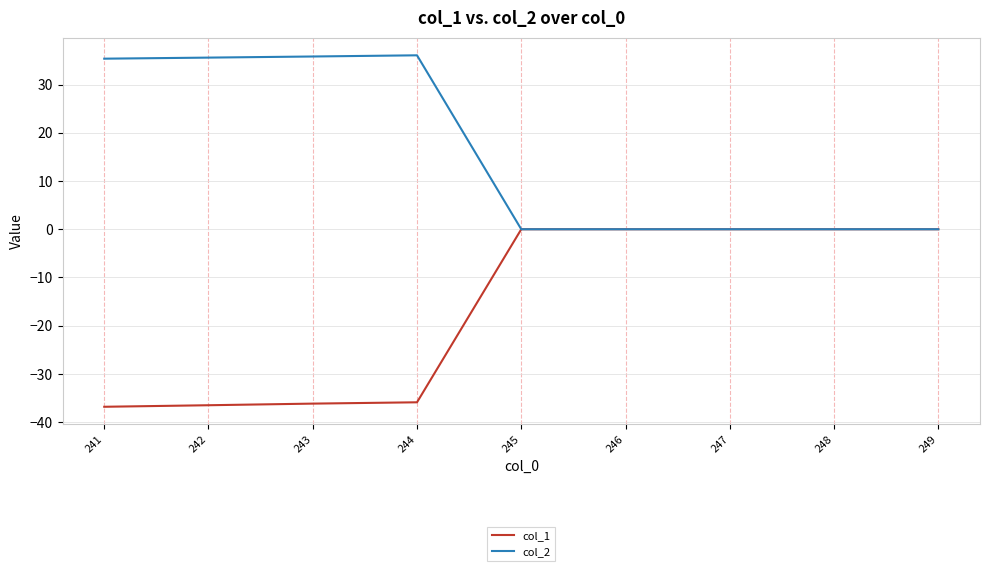

True or false: col_1 has a value of 0.0 at 245.

True